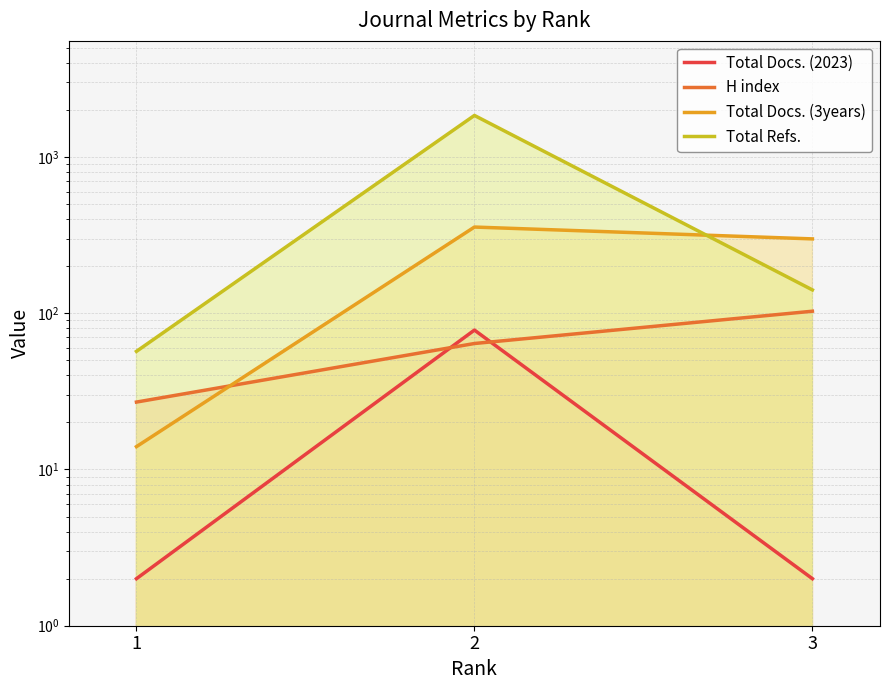

What is the value of the Total Docs. (3years) point at the 2nd from the left?

356